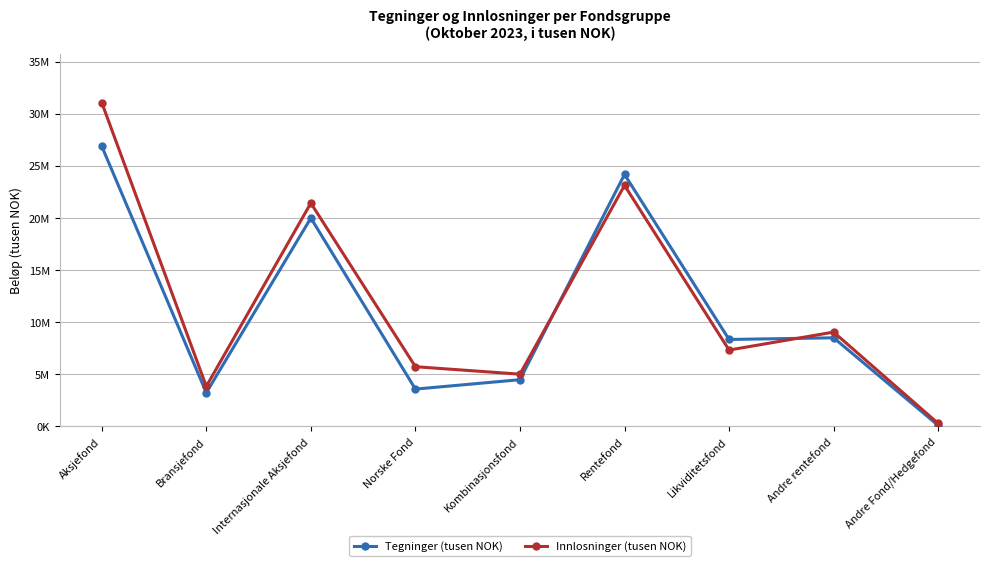

Which label corresponds to the smallest value in the chart?

Andre Fond/Hedgefond